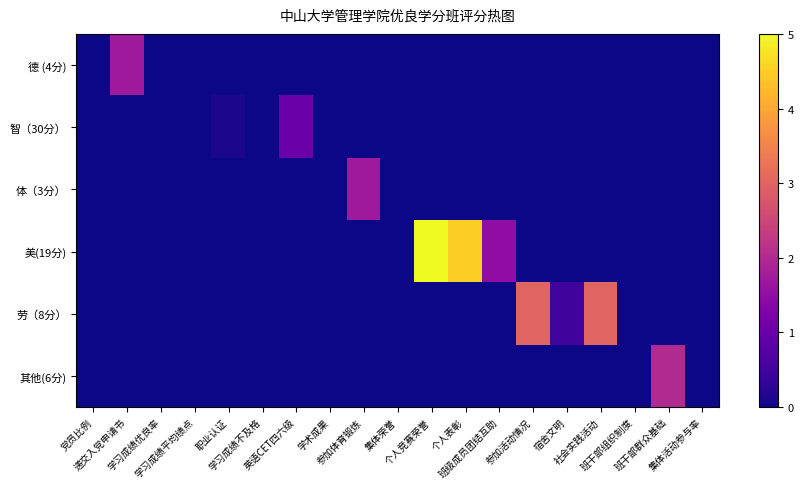

Rank the series at 班级成员团结互助 from highest to lowest value.

美(19分), 德 (4分), 智（30分）, 体（3分）, 劳（8分）, 其他(6分)